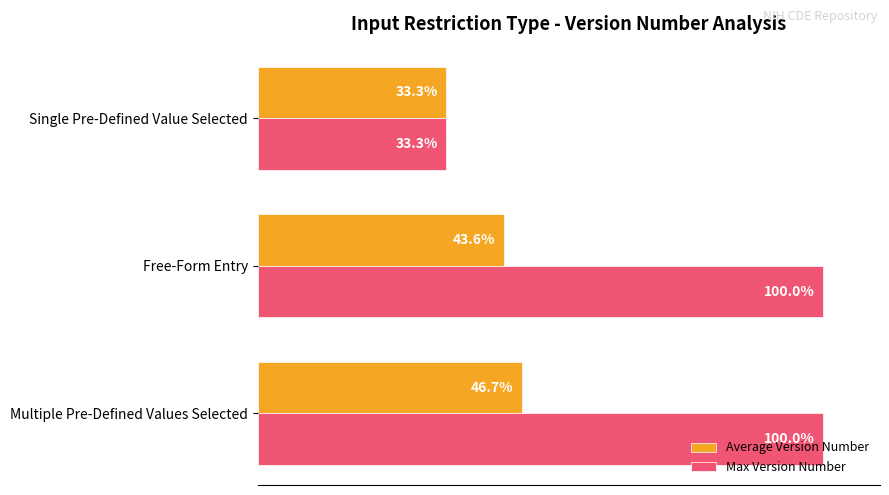

At which label is Average Version Number closest to 40?

Free-Form Entry